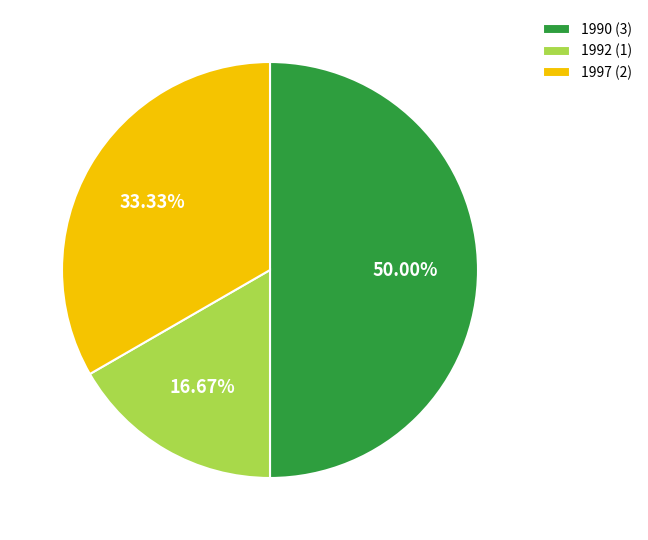

Which slice is the largest?

1990 (3)